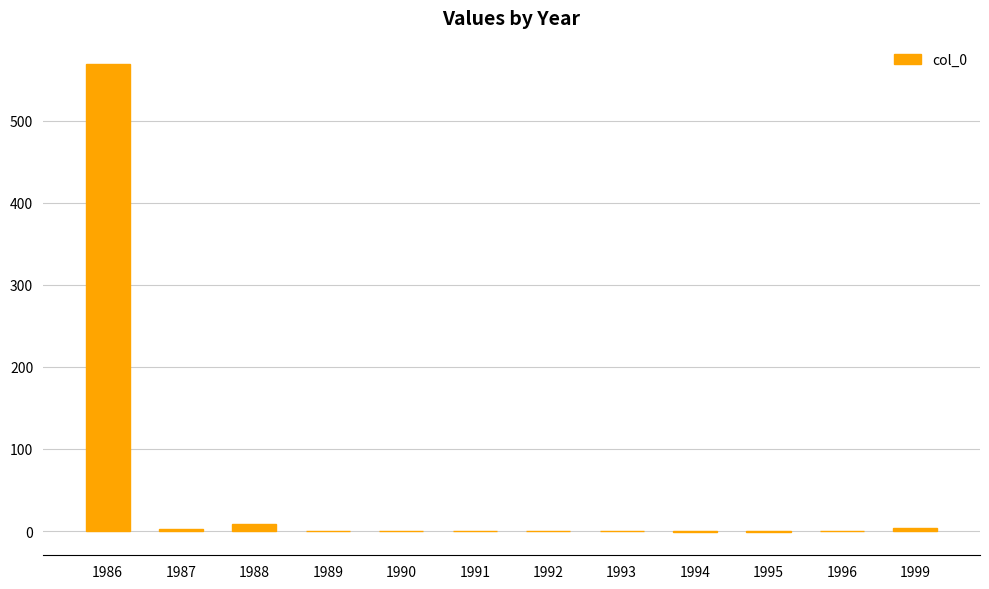

What is the greatest value displayed?

569